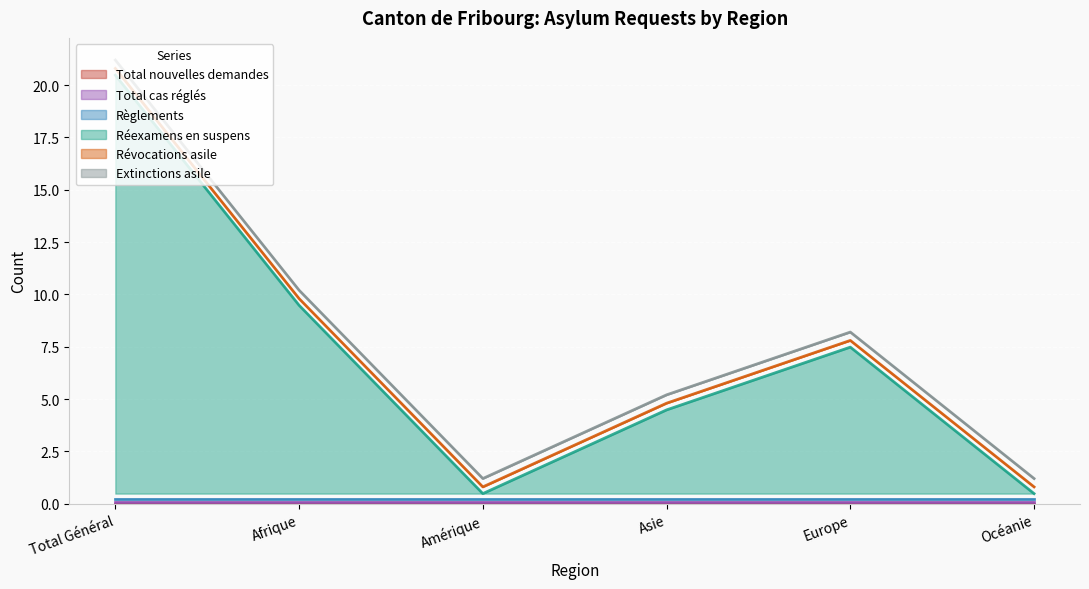

Reading left to right, list all the values displayed in this chart.

Total nouvelles demandes: 0	0	0	0	0	0
Total cas réglés: 0	0	0	0	0	0
Règlements: 0	0	0	0	0	0
Réexamens en suspens: 20	9	0	4	7	0
Révocations asile: 0	0	0	0	0	0
Extinctions asile: 0	0	0	0	0	0